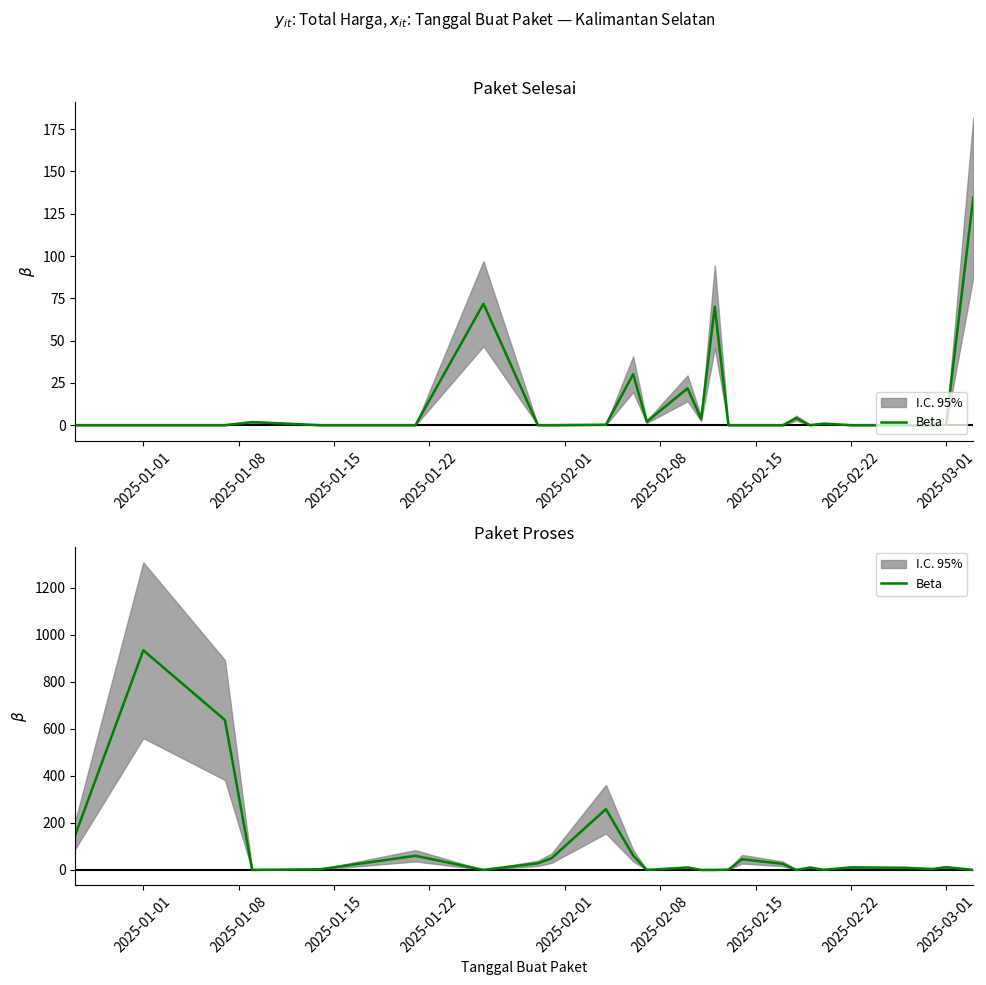

Reading right to left, what are all the values shown in this chart?

0.0	11.4	3.8	8.8	10.4	0.5	9.8	0.0	25.6	45.4	1.0	0.0	0.0	10.0	0.0	60.9	258.4	49.5	28.0	0.0	60.0	2.7	0.0	637.5	934.2	149.1